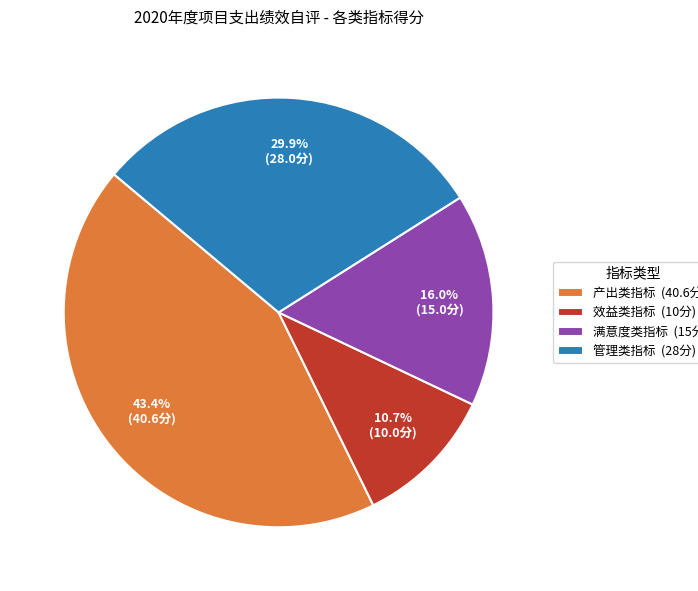

Is the sum of 满意度类指标 and 产出类指标 greater than half?

Yes